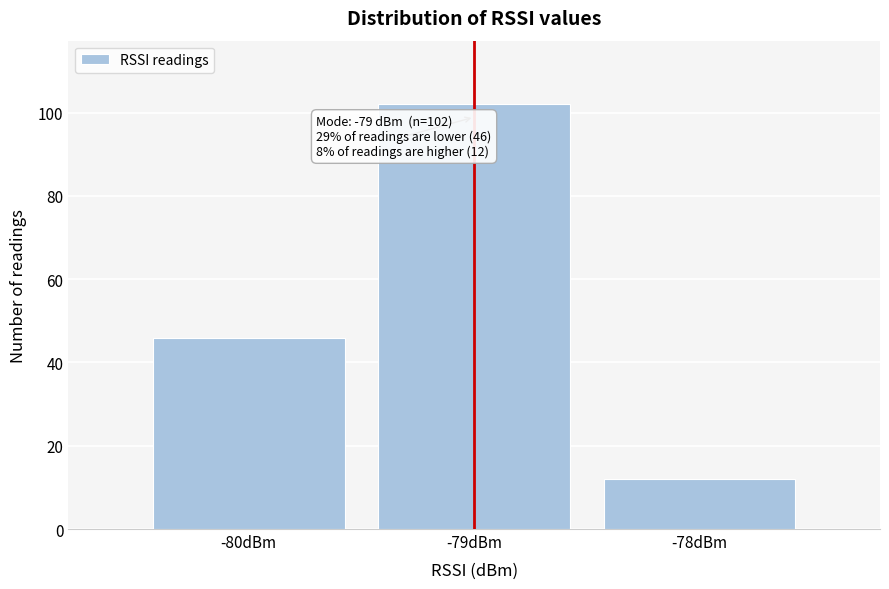

Over which range of the x-axis is the bar tallest?

-79.5 to -78.5